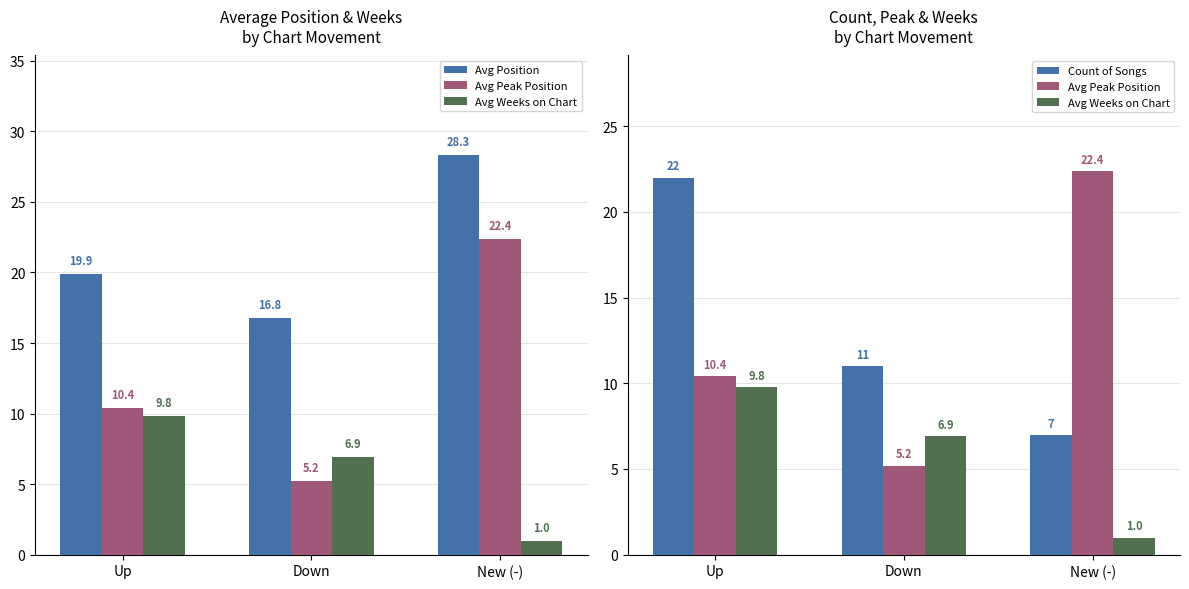

What position from the right is Down?

2